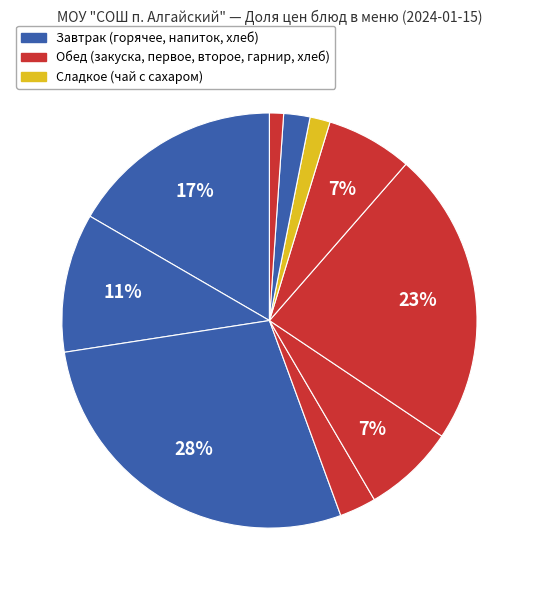

Rank the categories by value from highest to lowest.

бутерброд с сыром, котлеты или биточки рыбные, каша жидкая молочная(пшенная), какао с молоком, суп картофельный с крупой (пшено), макаронные изделия отварные, салат из белокачанной капусты, хлеб пшеничный, чай с сахаром, хлеб ржано-пшеничный